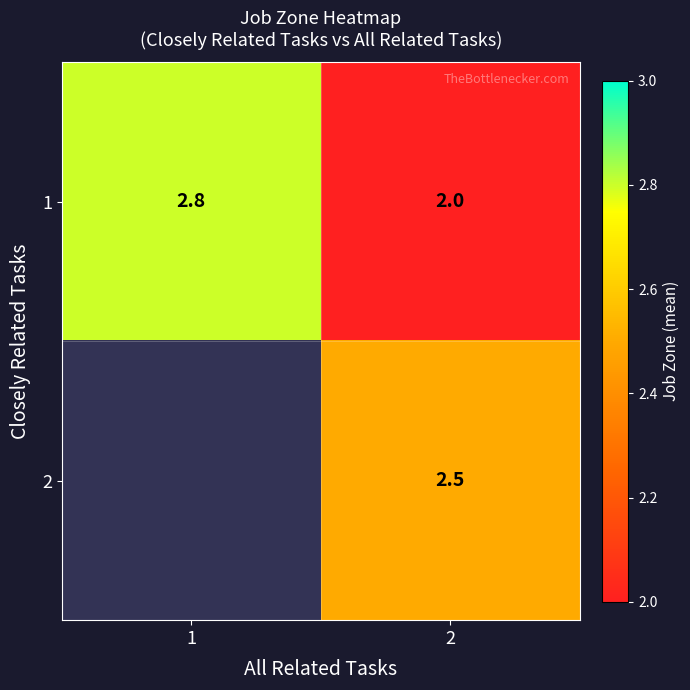

List the labels in order of 1 value, smallest first.

2, 1